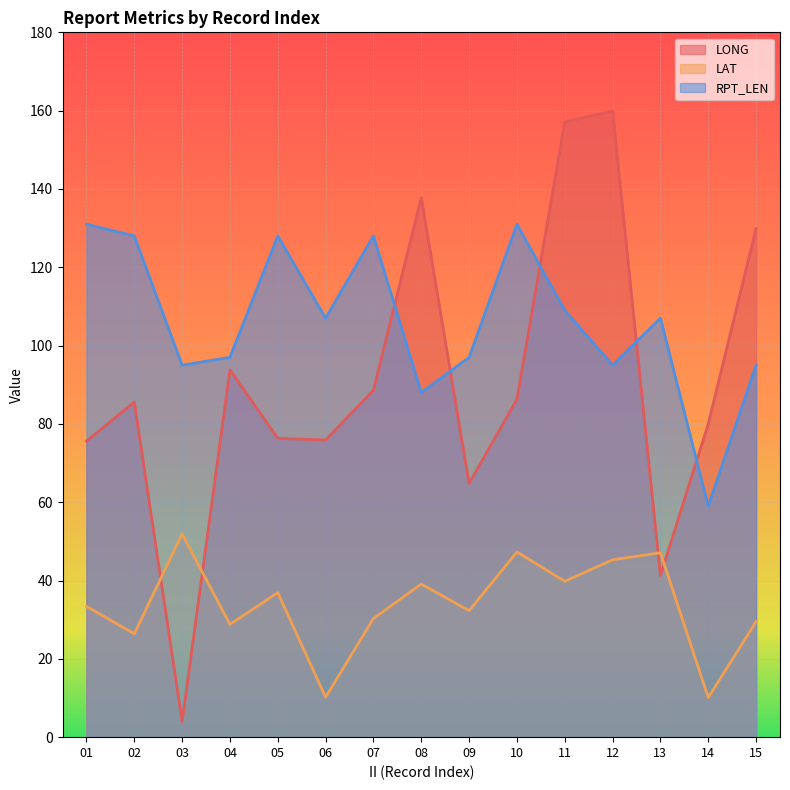

Reading right to left, what are all the values shown in this chart?

LONG: 15=129.9	14=80.0	13=41.3	12=159.9	11=157.1	10=86.3	09=64.8	08=137.8	07=88.6	06=75.9	05=76.3	04=93.8	03=4.0	02=85.6	01=75.6
LAT: 15=29.5	14=10.1	13=47.1	12=45.3	11=39.8	10=47.3	09=32.3	08=39.1	07=30.3	06=10.2	05=36.9	04=28.8	03=51.9	02=26.4	01=33.4
RPT_LEN: 15=95.0	14=59.0	13=107.0	12=95.0	11=109.0	10=131.0	09=97.0	08=88.0	07=128.0	06=107.0	05=128.0	04=97.0	03=95.0	02=128.0	01=131.0